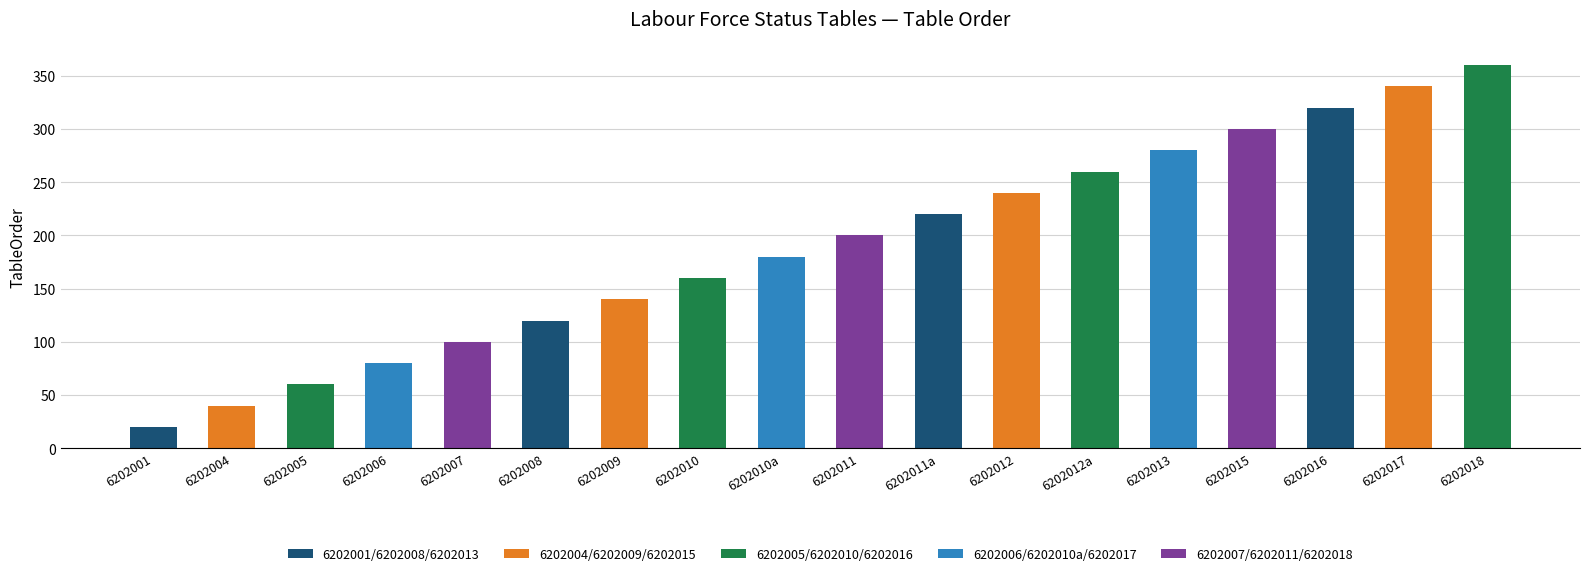

List the labels in order of value, largest first.

6202018, 6202017, 6202016, 6202015, 6202013, 6202012a, 6202012, 6202011a, 6202011, 6202010a, 6202010, 6202009, 6202008, 6202007, 6202006, 6202005, 6202004, 6202001